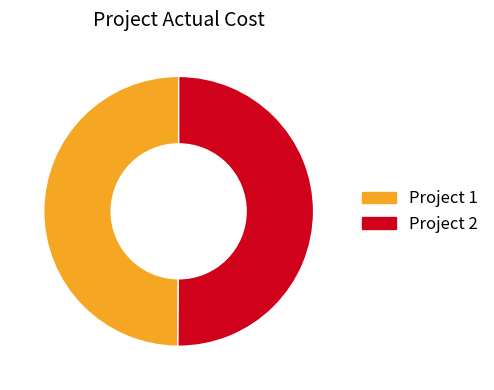

What is the ratio of the value at Project 1 to the value at Project 2?

1.0